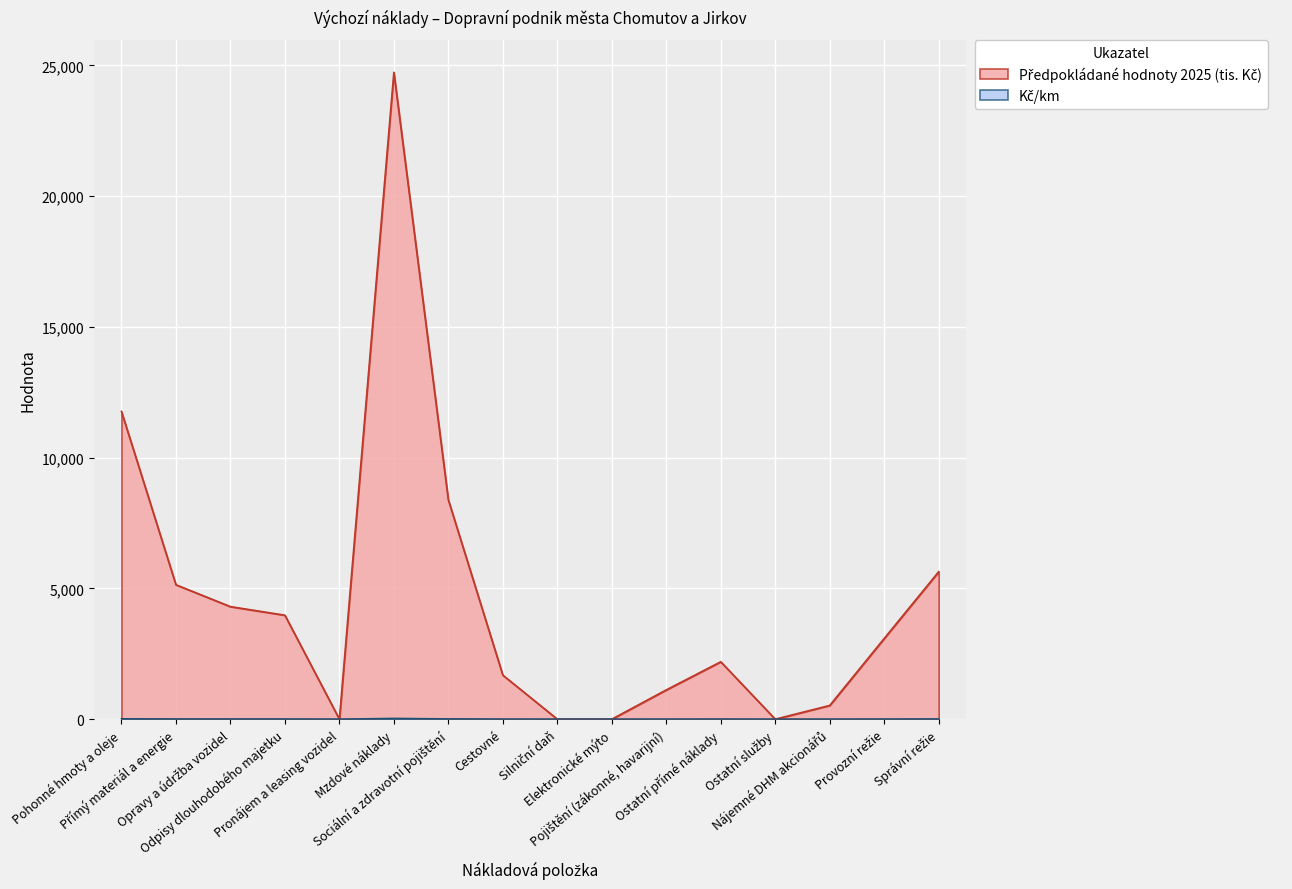

Read the Kč/km value at Nájemné DHM akcionářů.

0.6